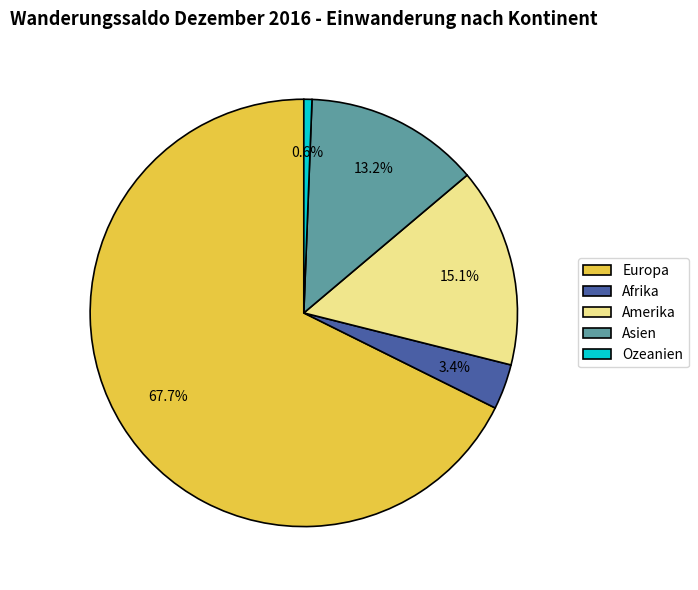

Which category has the smallest portion of the pie?

Ozeanien